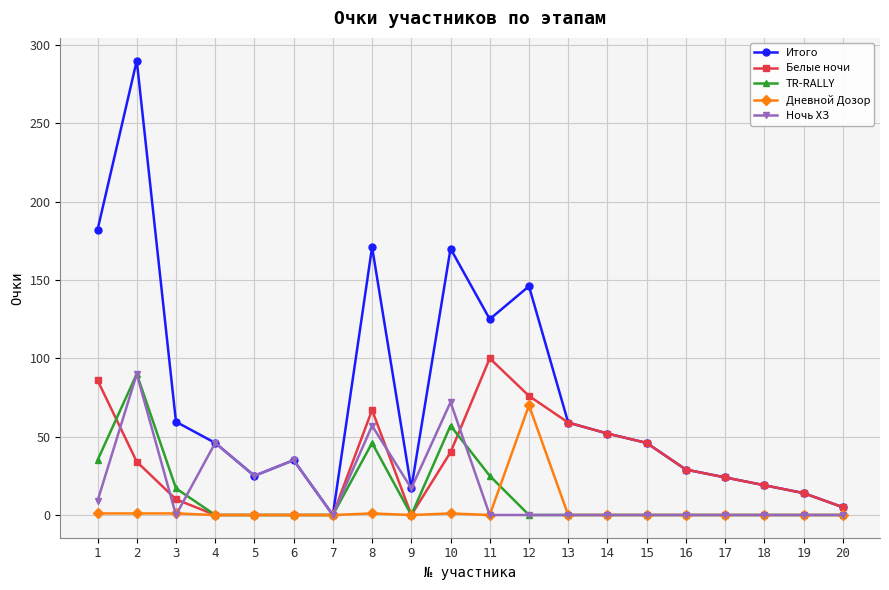

What is the maximum value shown in the chart?

290.0